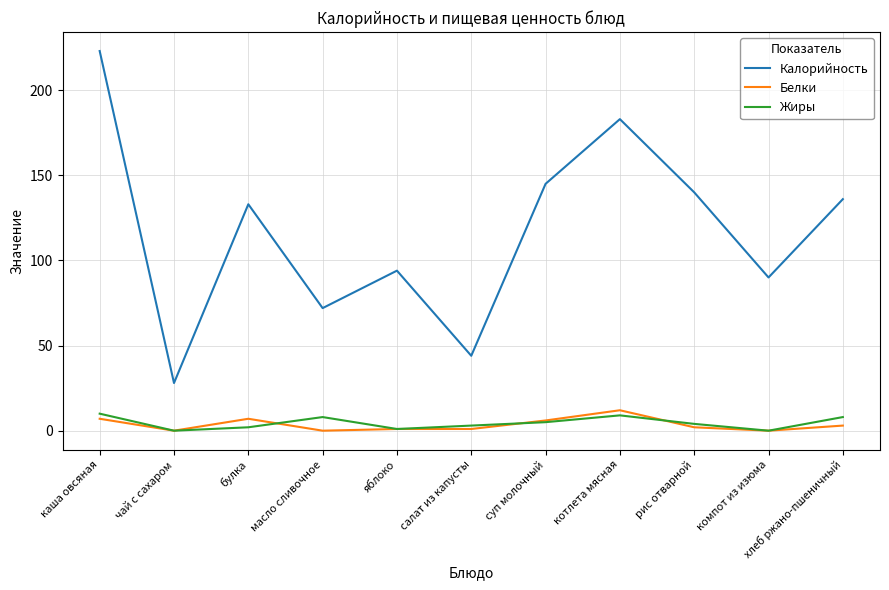

At which category is the sum across all series the highest?

каша овсяная